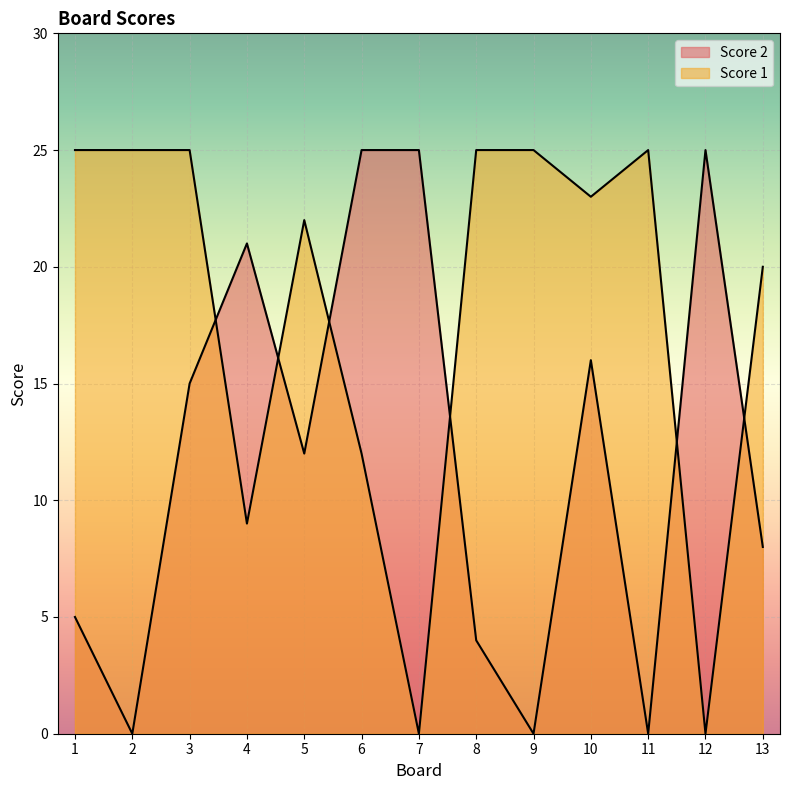

What is the difference between the second highest and second lowest values in the Score 2 series?

25